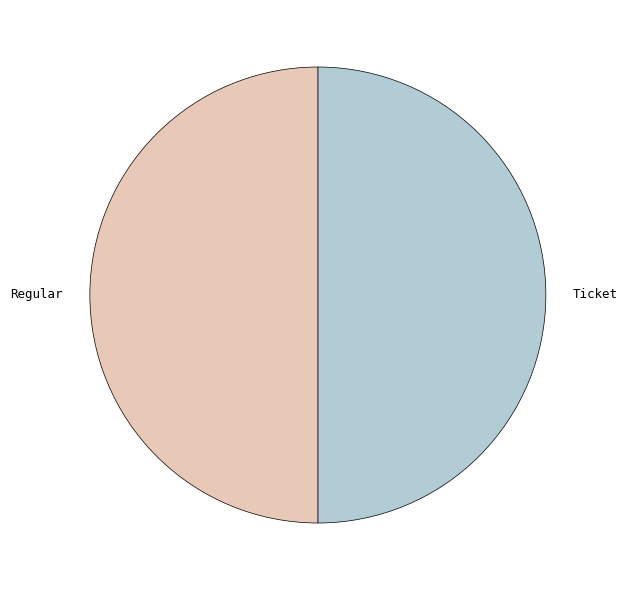

Approximately how many times larger is the value at Ticket compared to Regular?

1.0